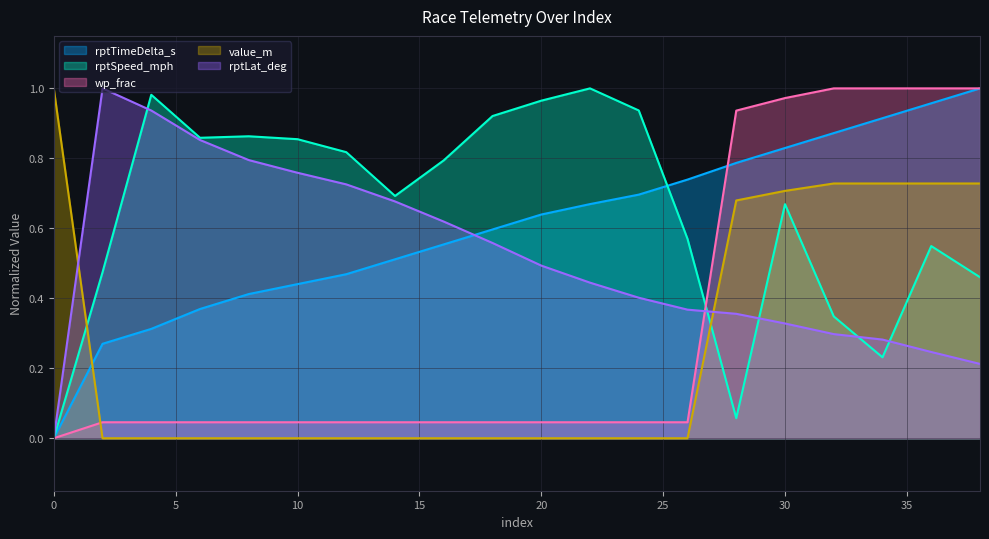

How many lines are shown in the chart?

5